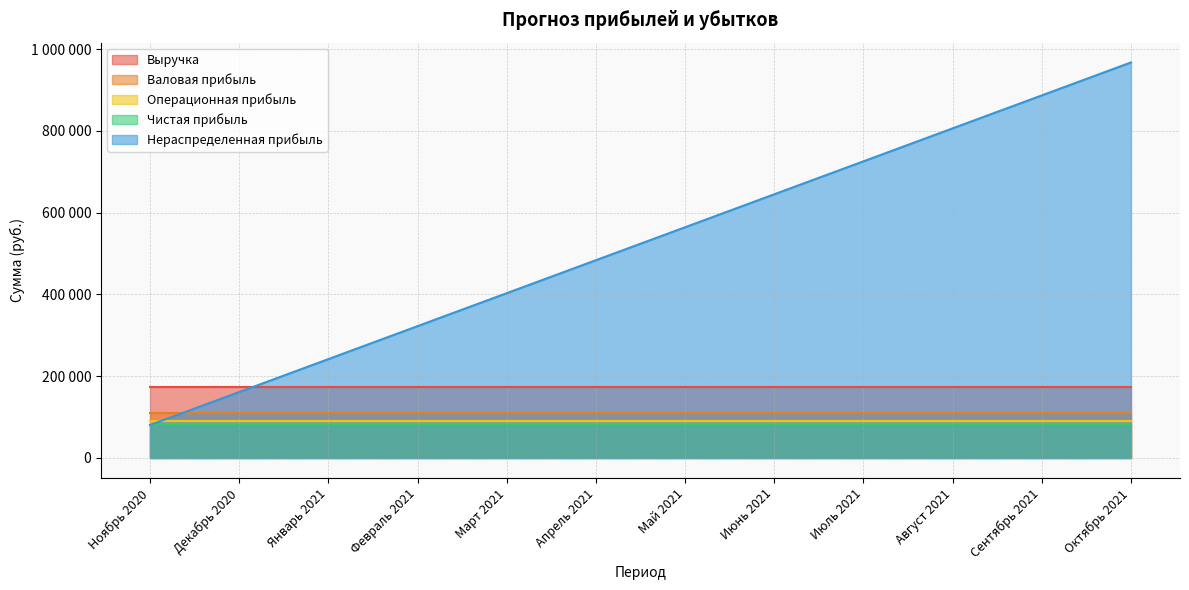

After their last crossing, which series has the higher values: Выручка or Нераспределенная прибыль?

Нераспределенная прибыль